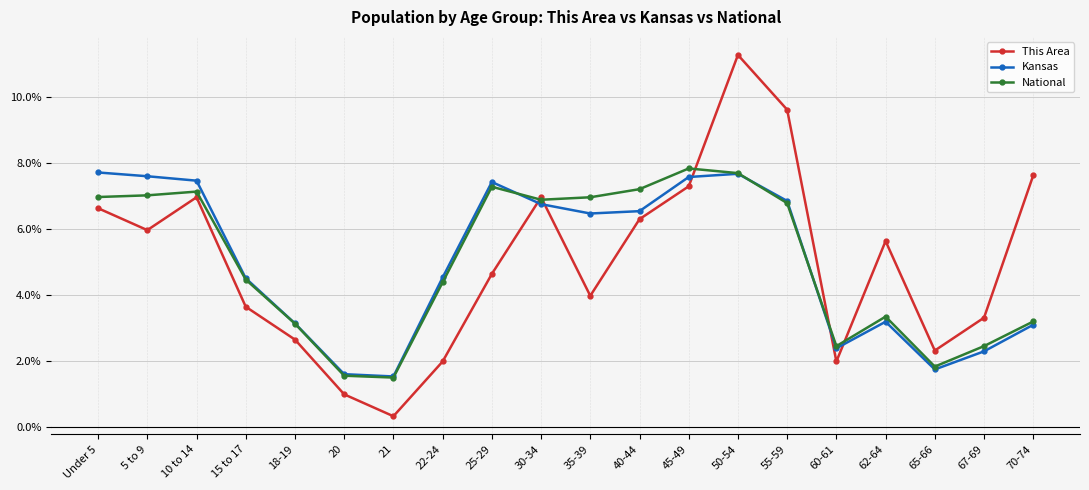

How many lines are shown in the chart?

3